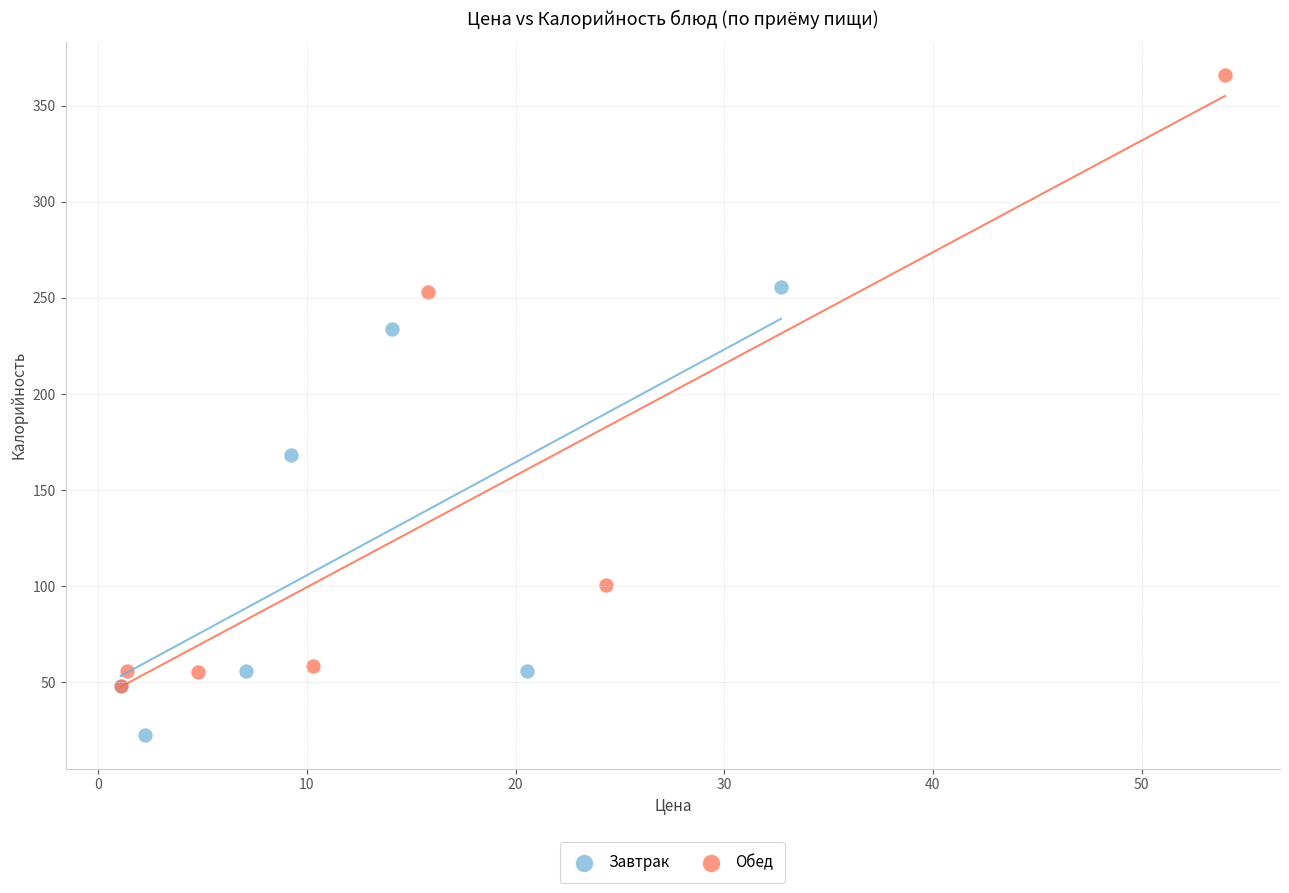

Which series has the largest Y range (max minus min)?

Обед